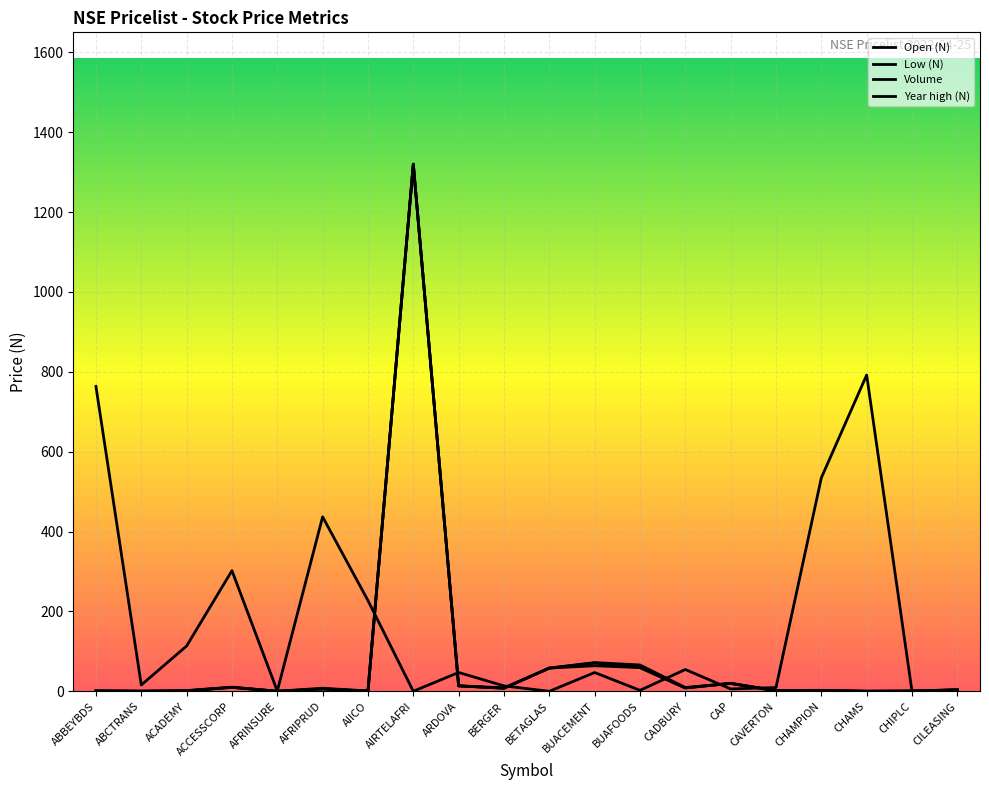

How many lines are shown in the chart?

4